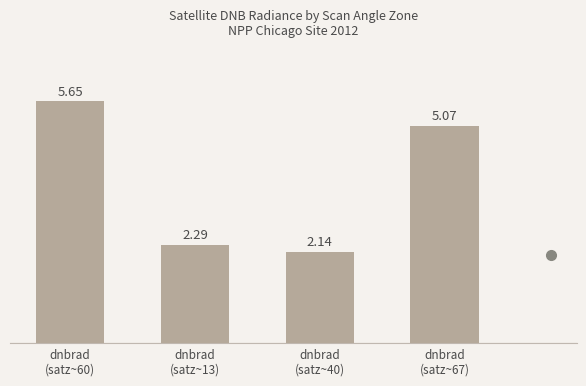

How many data points does each series have?

4